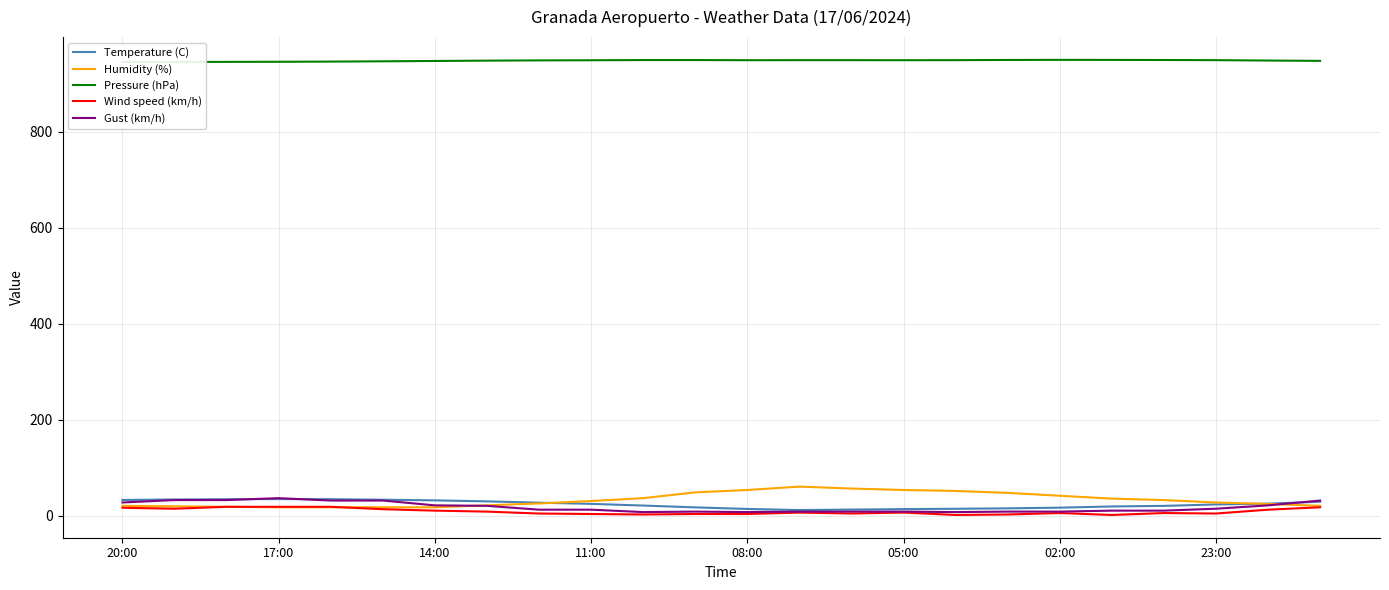

What is the highest value of the Temperature (C) series?

35.1